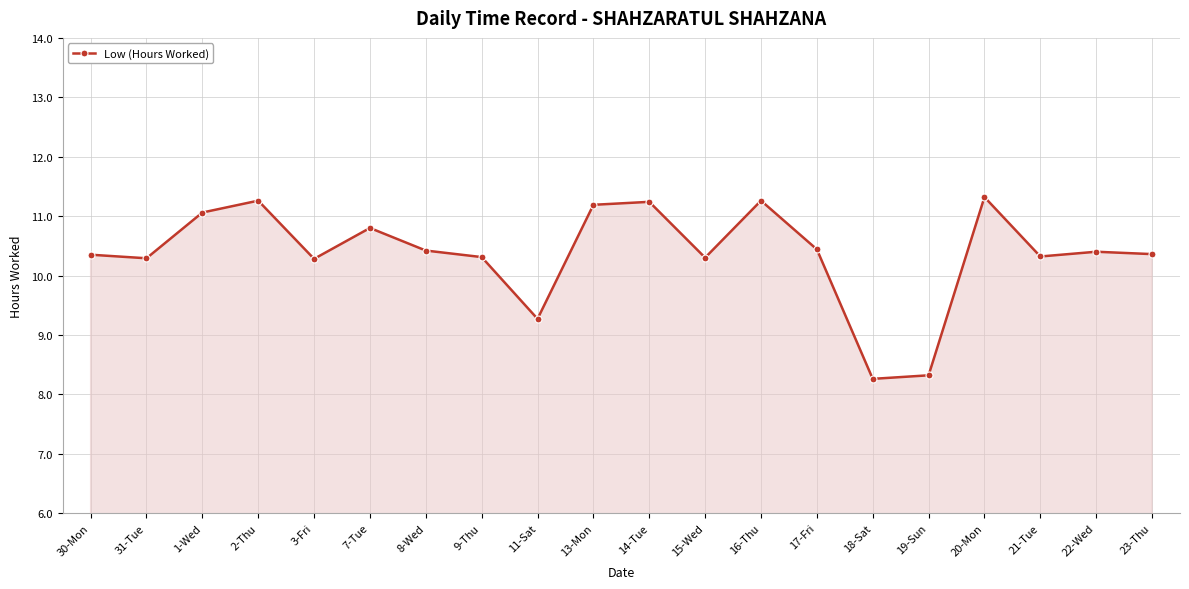

How many data points are less than 10?

3